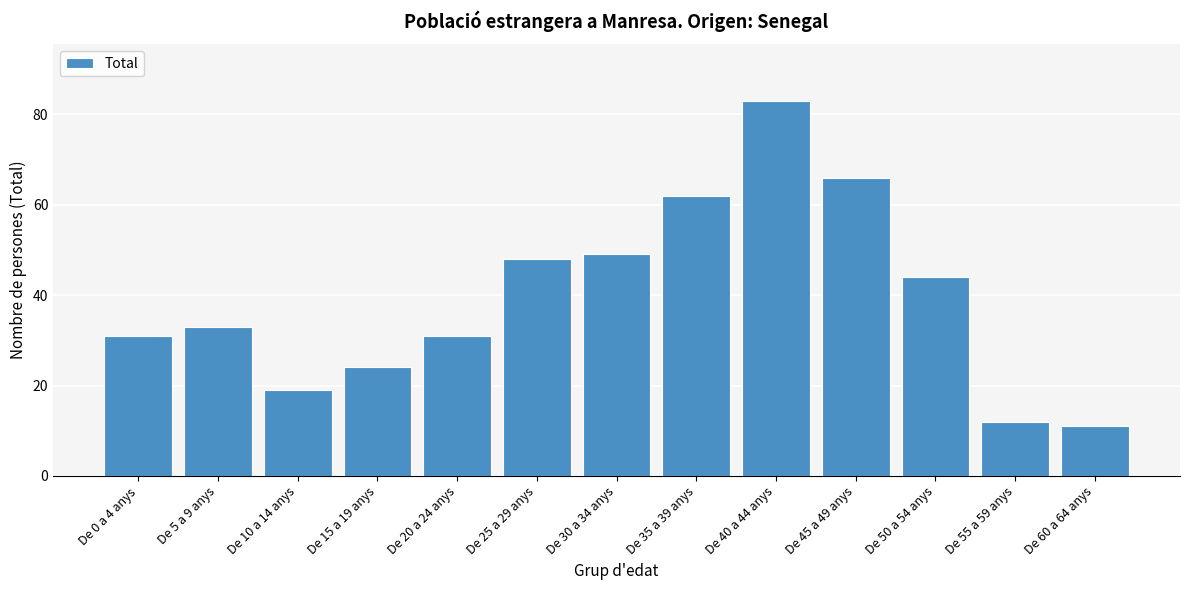

Reading right to left, what are all the values shown in this chart?

11	12	44	66	83	62	49	48	31	24	19	33	31